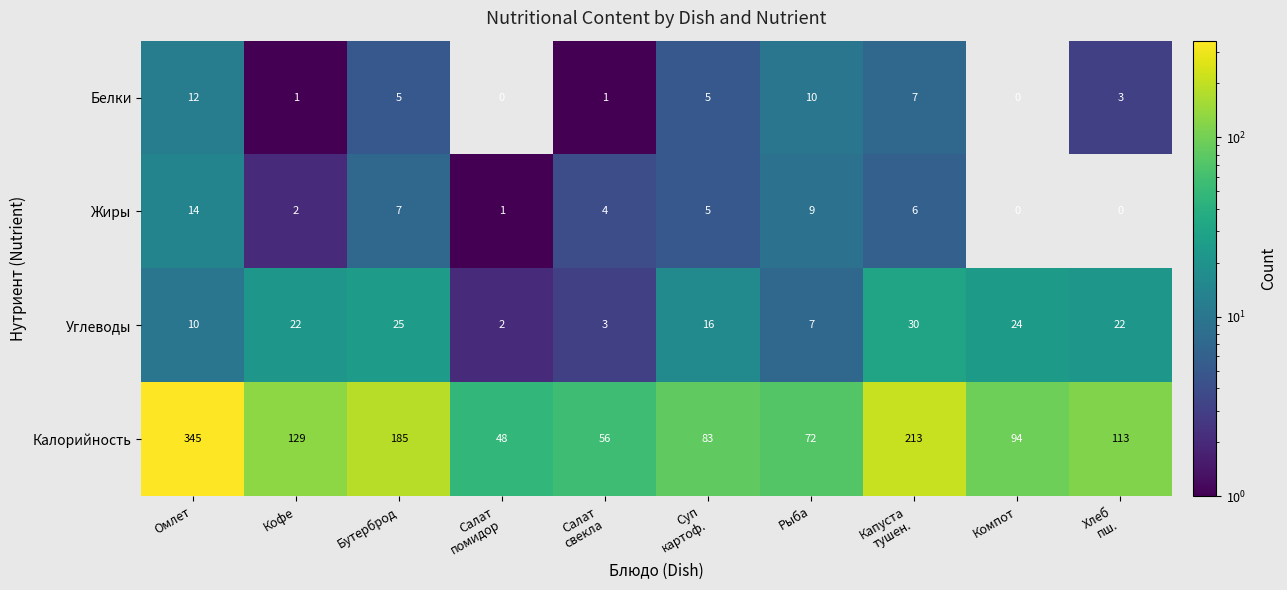

What is the average value of the Белки series?

4